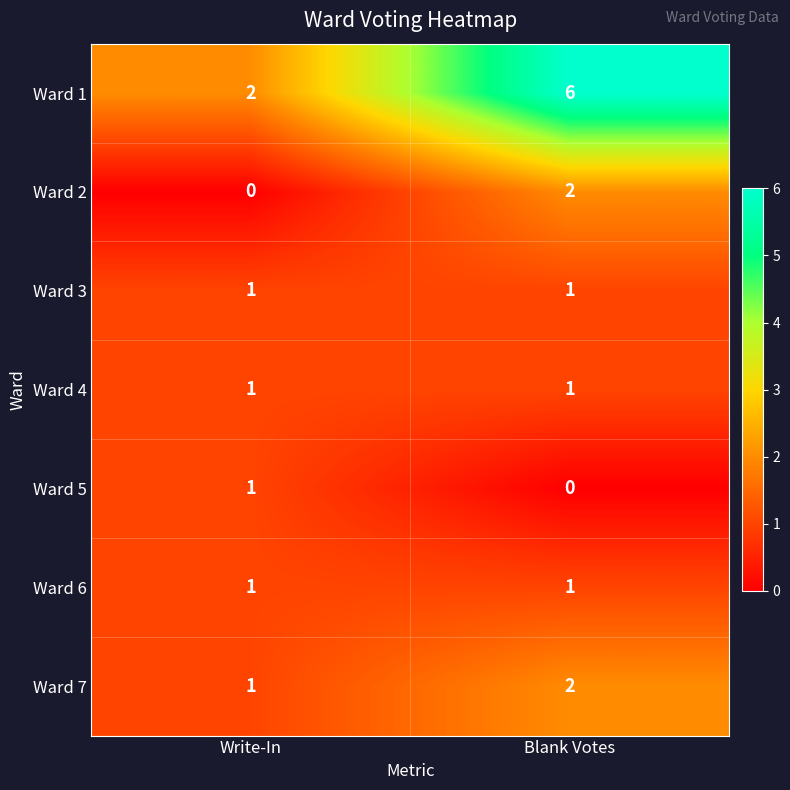

Is it true that Ward 3 equals 1 at Write-In?

True